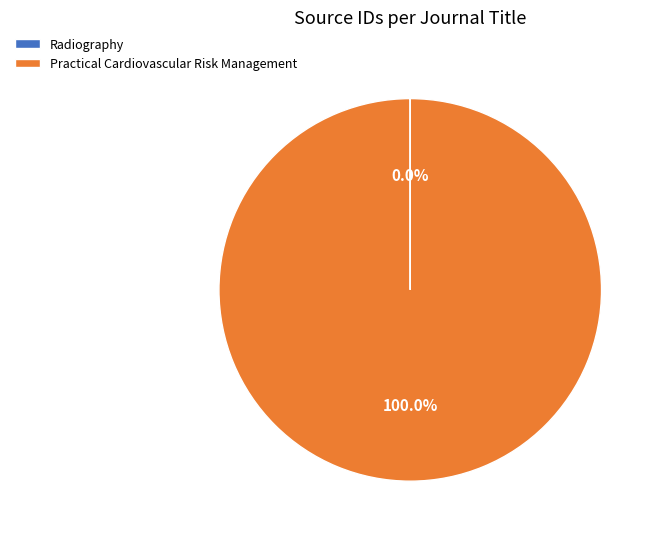

Is there a majority slice in this chart?

Yes